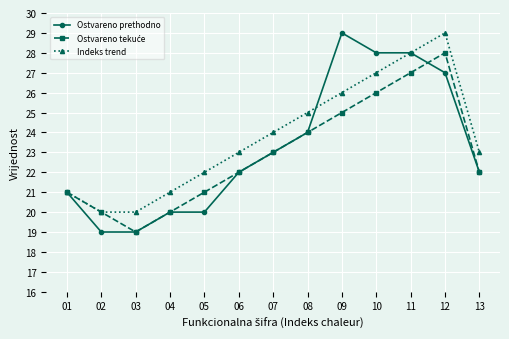

Is it true that Indeks trend equals 22 at 05?

True